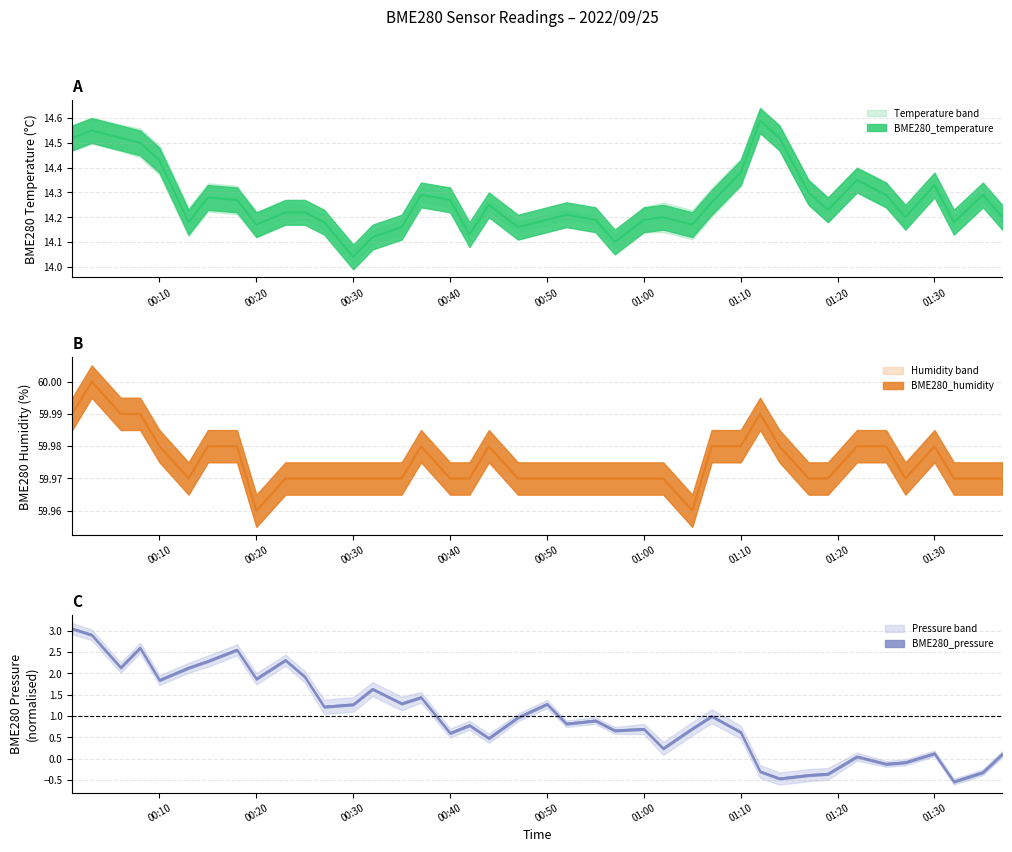

Is it true that BME280_temperature equals 7.4 at 2022/09/25 00:47?

False